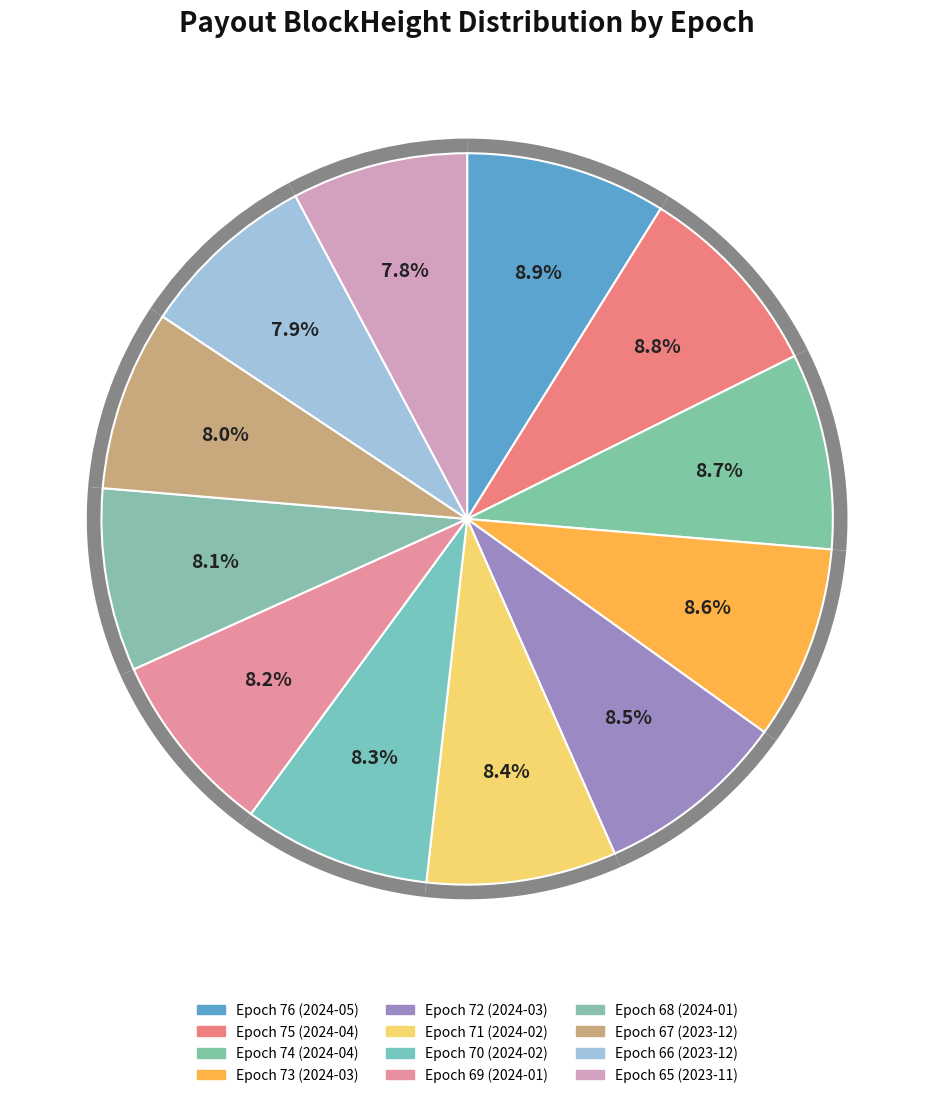

Which has a higher value, Epoch 71 (2024-02) or Epoch 70 (2024-02)?

Epoch 71 (2024-02)